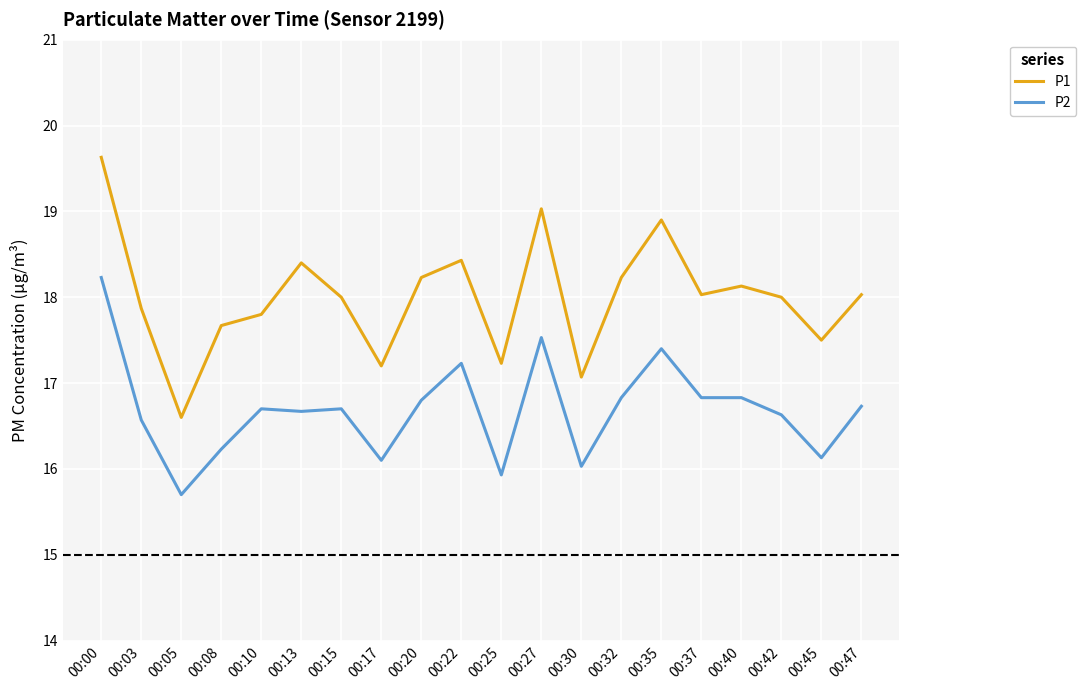

The value of P2 at 00:05 is 15.7. True or false?

True